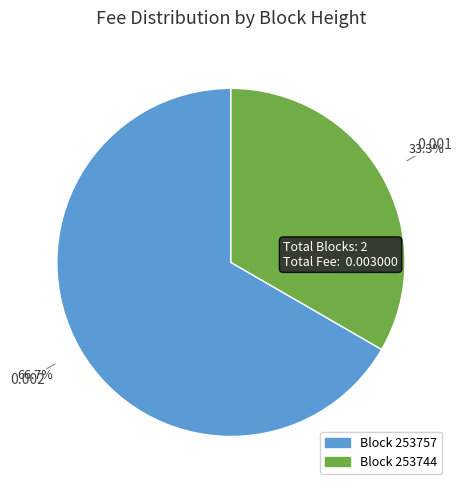

Does any single category account for the majority?

Yes